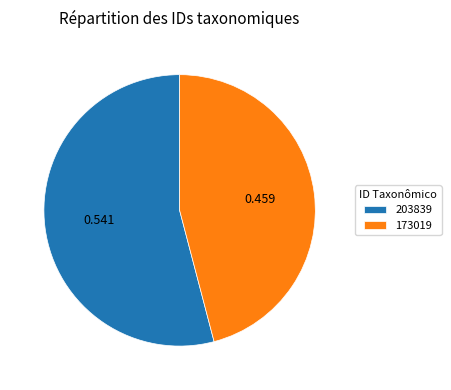

Is it true that 173019 is 46% of the pie?

True